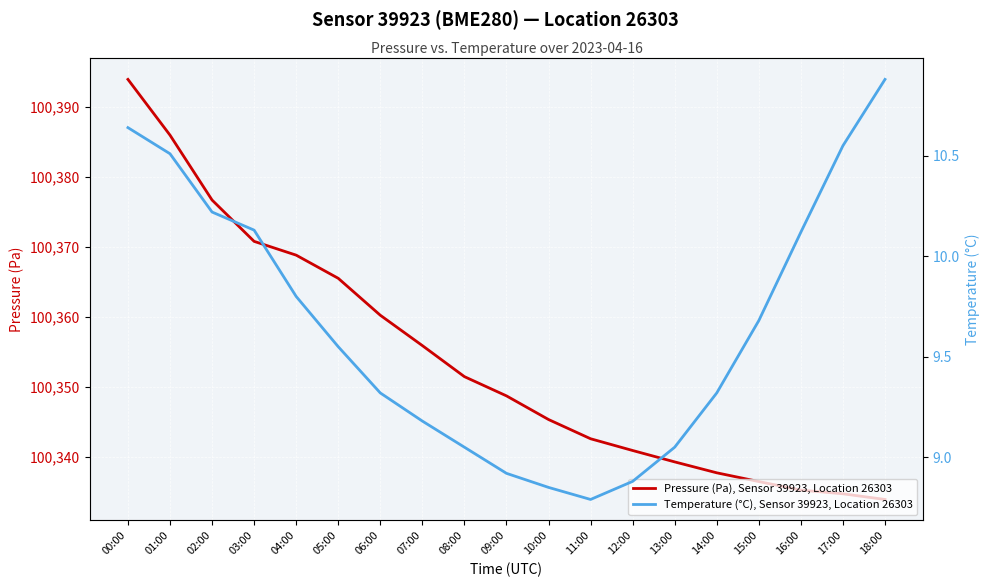

Rank the categories by Temperature (°C), Sensor 39923, Location 26303 value from highest to lowest.

18:00, 00:00, 17:00, 01:00, 02:00, 03:00, 16:00, 04:00, 15:00, 05:00, 06:00, 14:00, 07:00, 08:00, 13:00, 09:00, 12:00, 10:00, 11:00